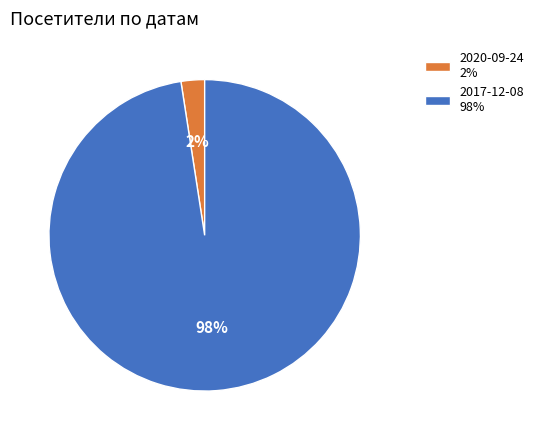

Does 2017-12-08 represent more than half of the total?

Yes